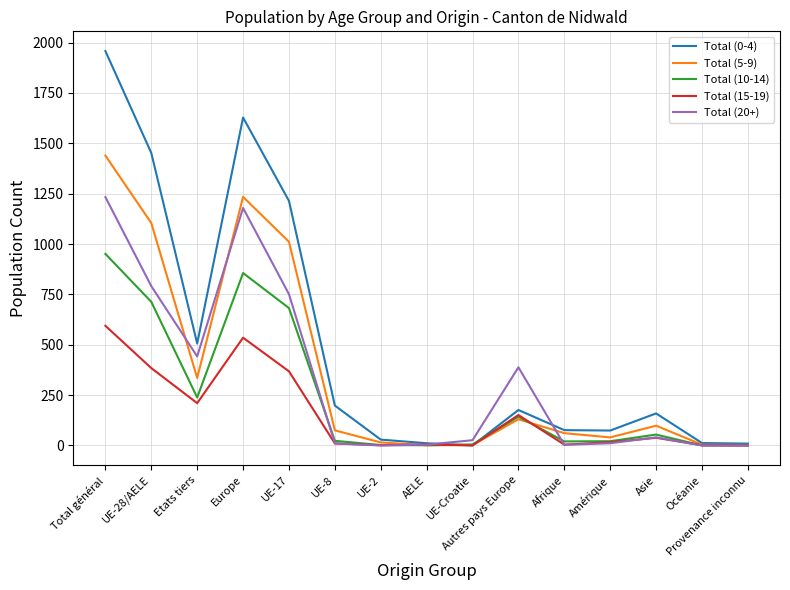

At which label does Total (20+) first exceed 26?

Total général